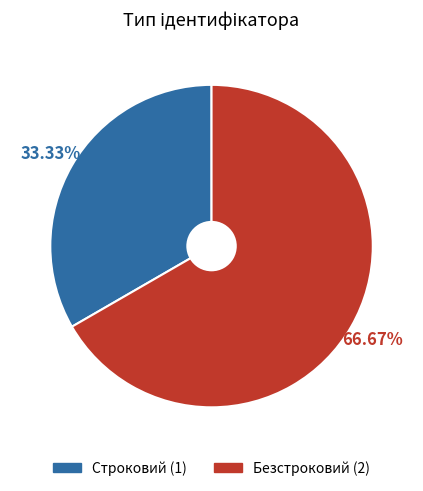

What is the smallest slice in the pie chart?

Строковий